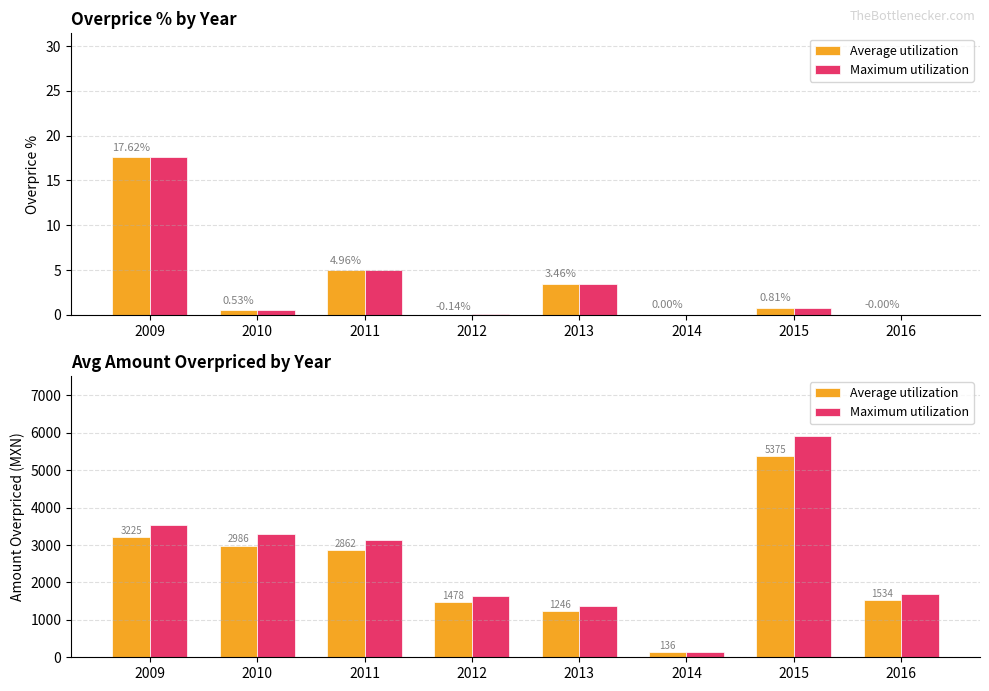

True or false: Average utilization has a value of 2862.4 at 2011.

True